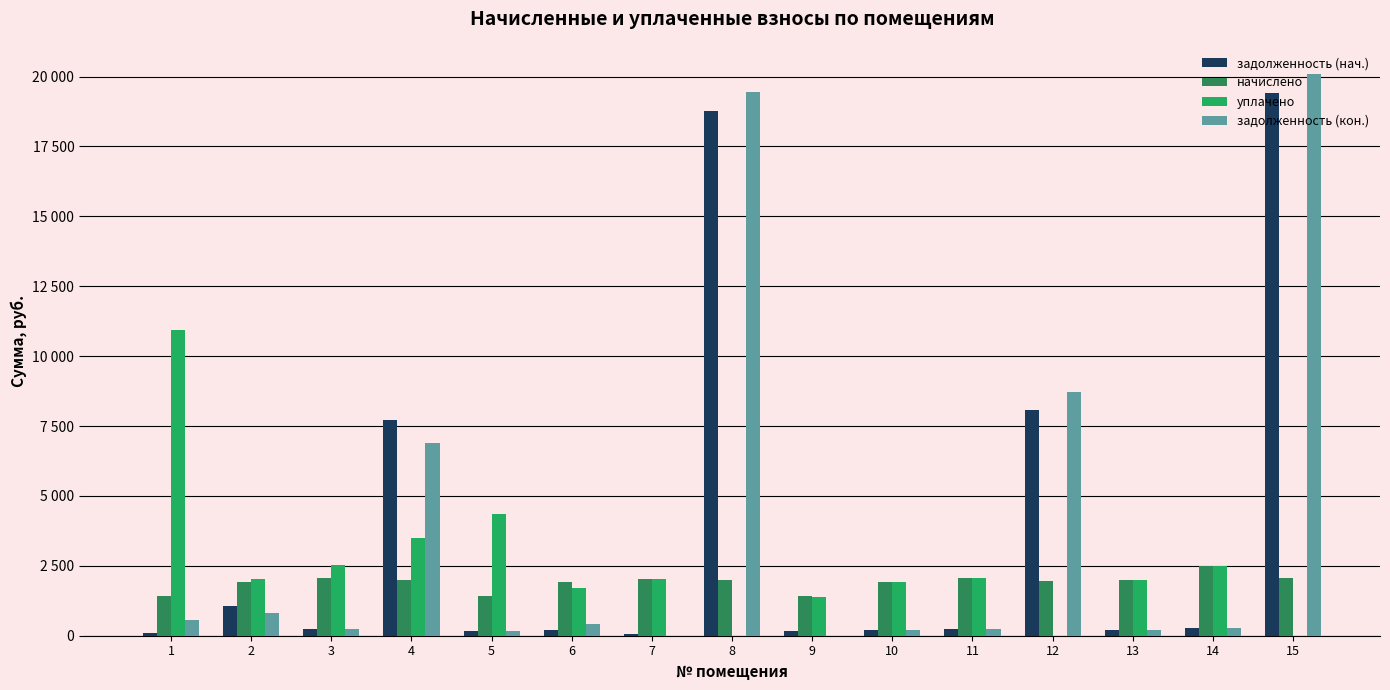

Which category has the lowest value across all series?

8